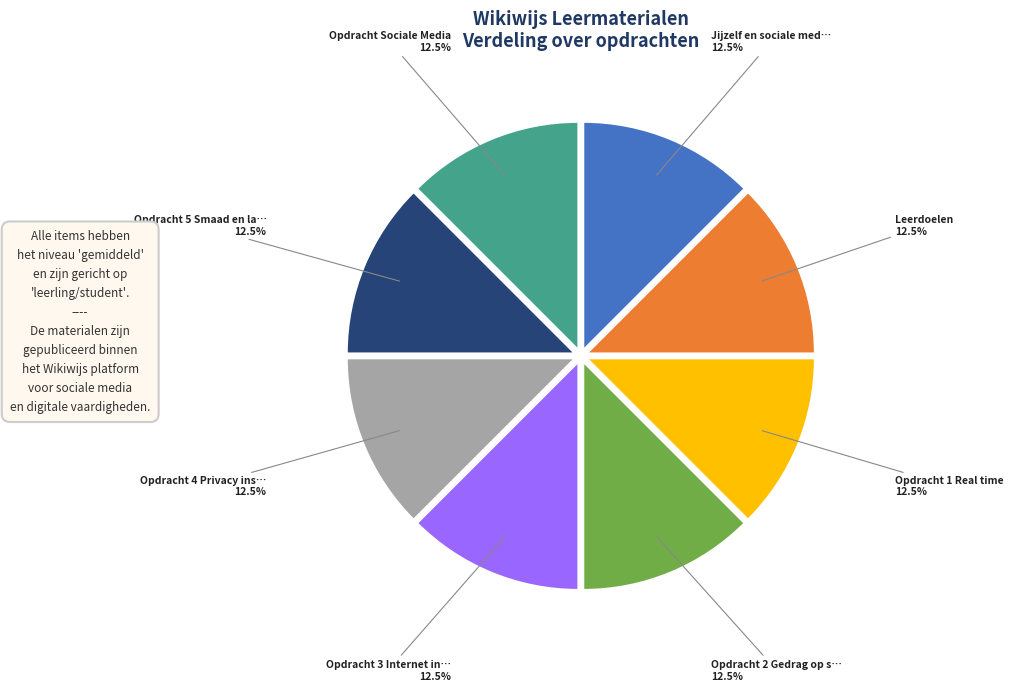

Does any single category account for the majority?

No